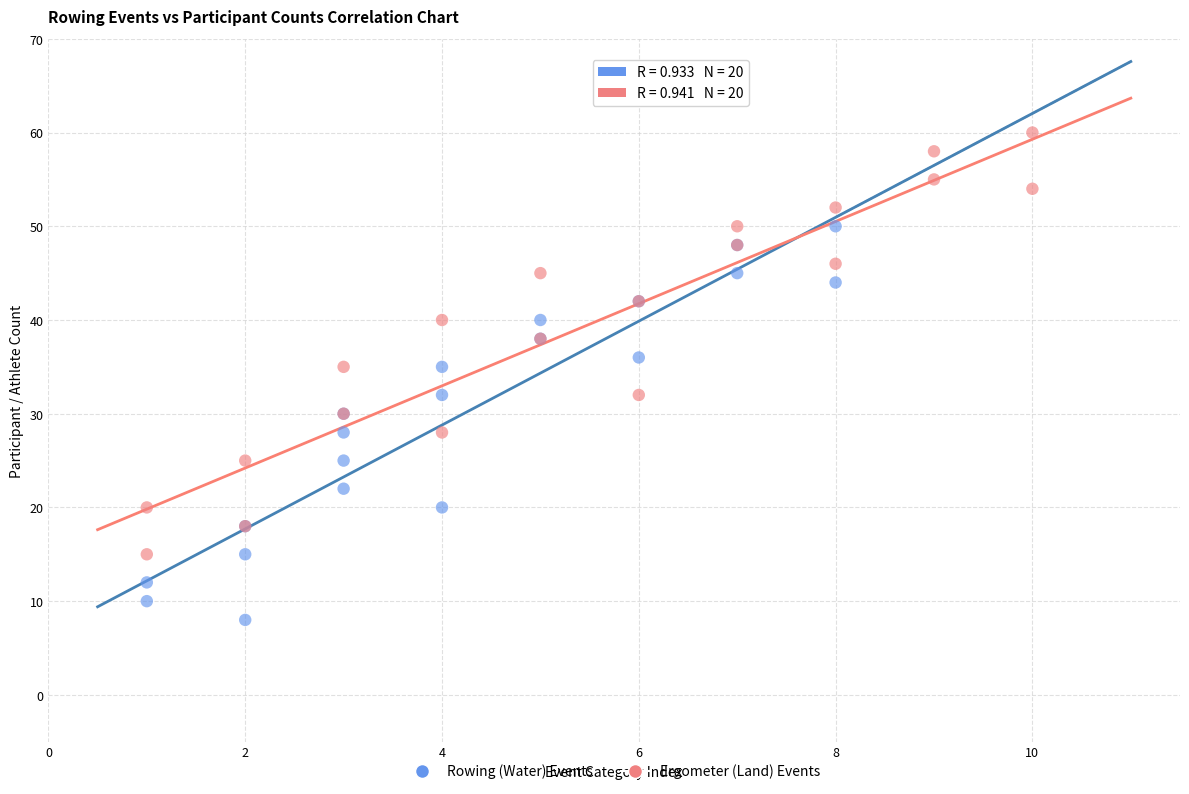

Which series reaches the maximum Y coordinate?

Ergometer (Land) Events